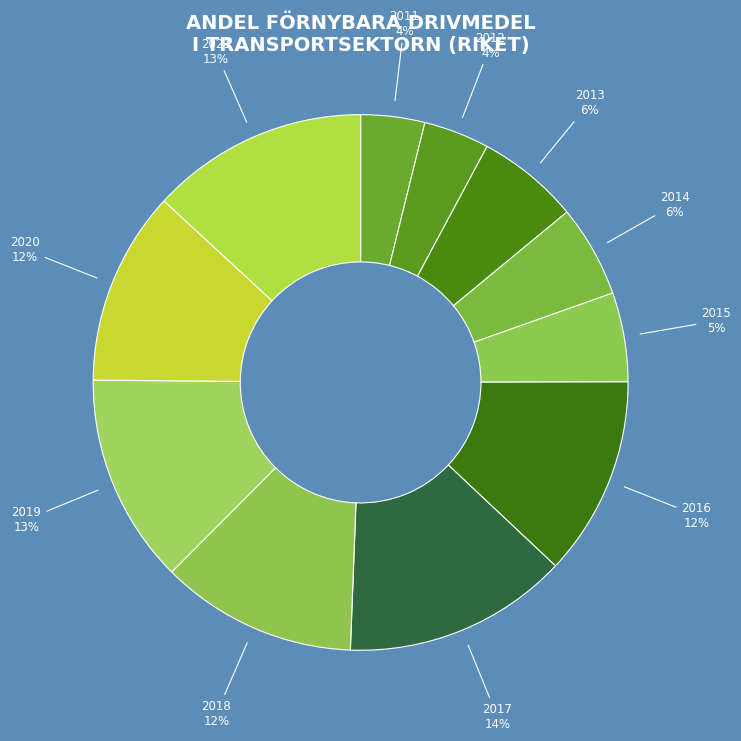

To the nearest percent, what is the average slice percentage?

9%